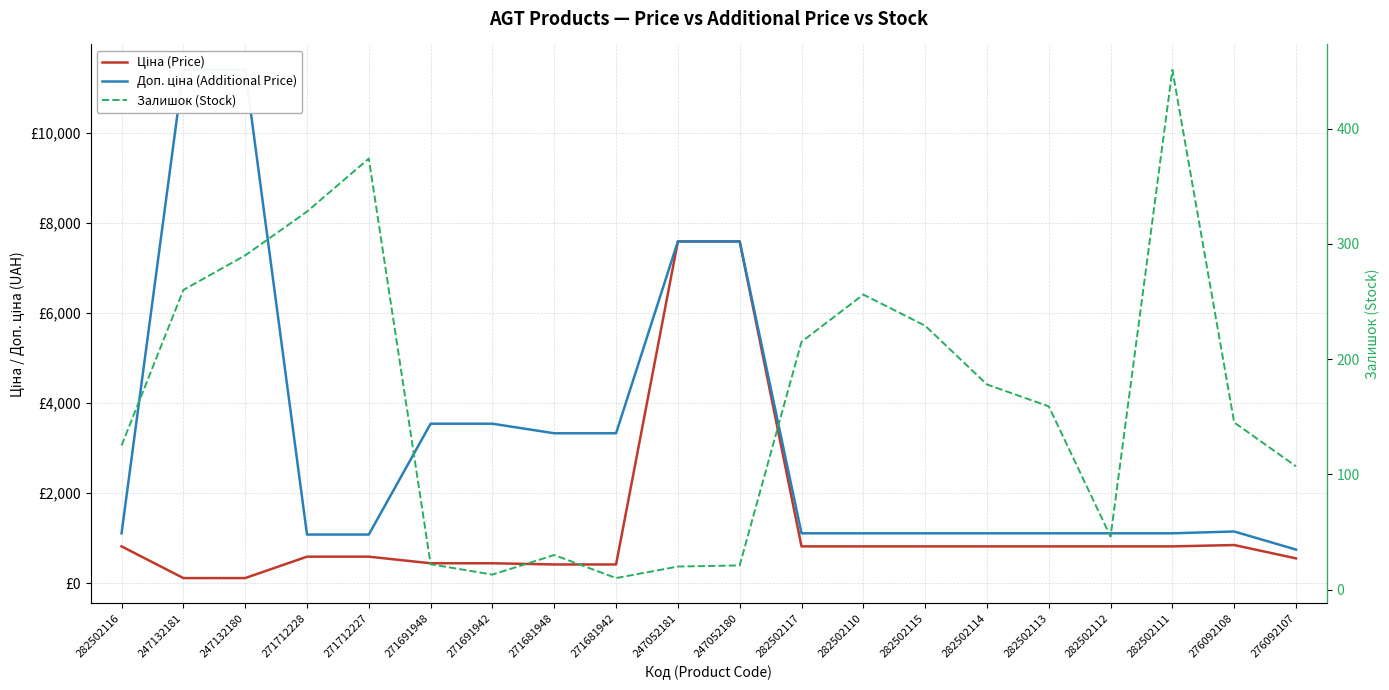

What are all the series names shown in the legend?

Ціна (Price), Доп. ціна (Additional Price), Залишок (Stock)